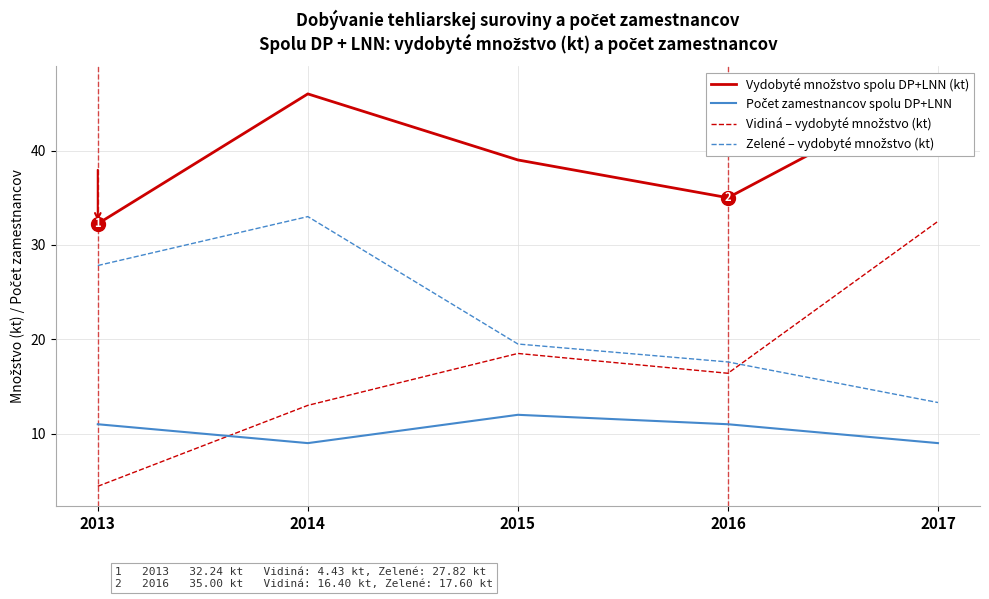

Where does the Vidiná – vydobyté množstvo (kt) series first go above 16?

2015